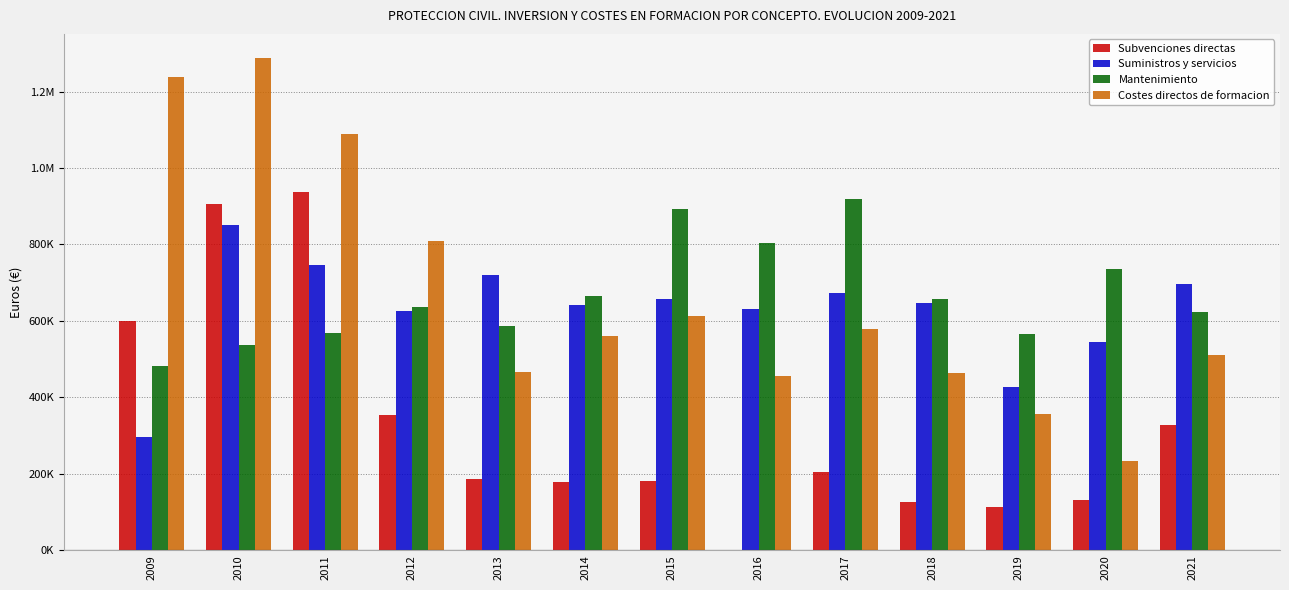

Which series has the largest total across all categories?

Mantenimiento